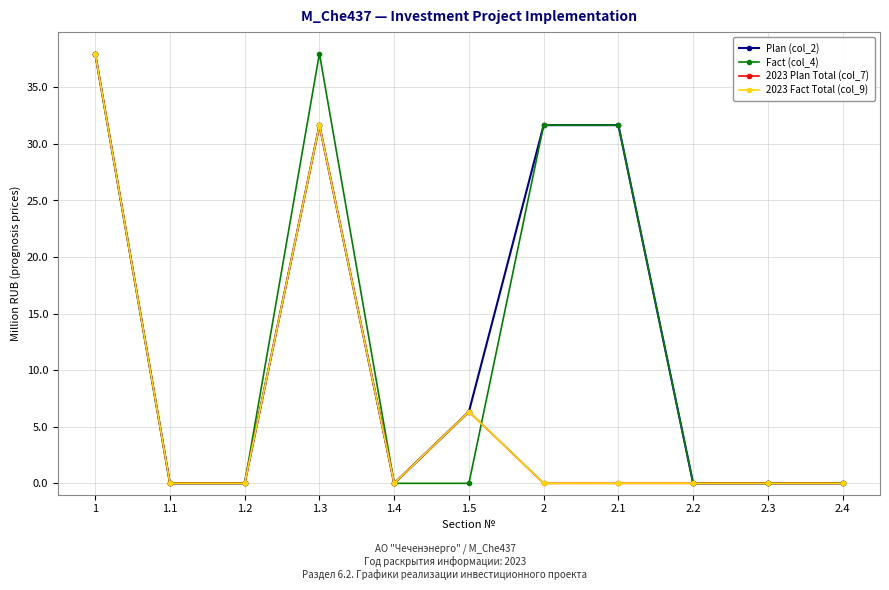

What is the label of the 3rd point from the left?

1.2